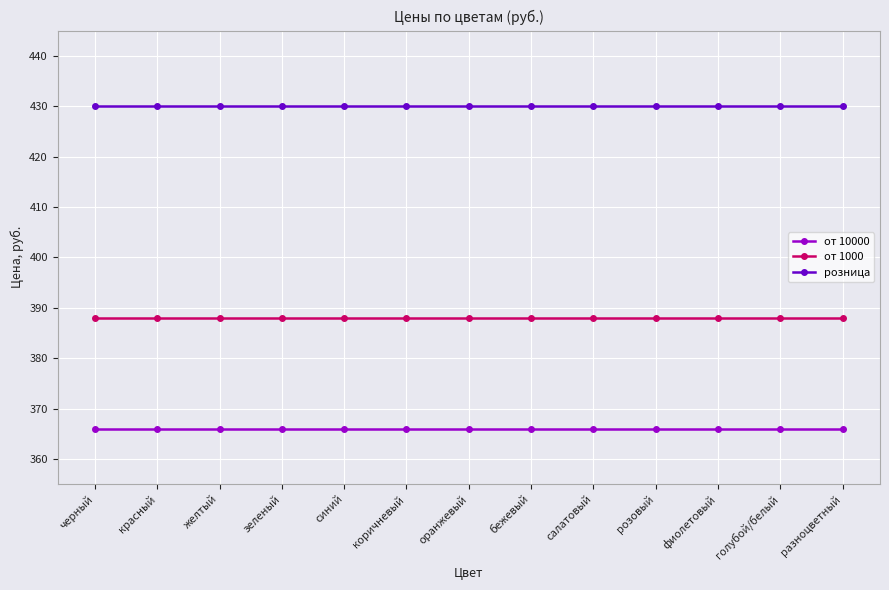

What is the average value of the розница series?

430